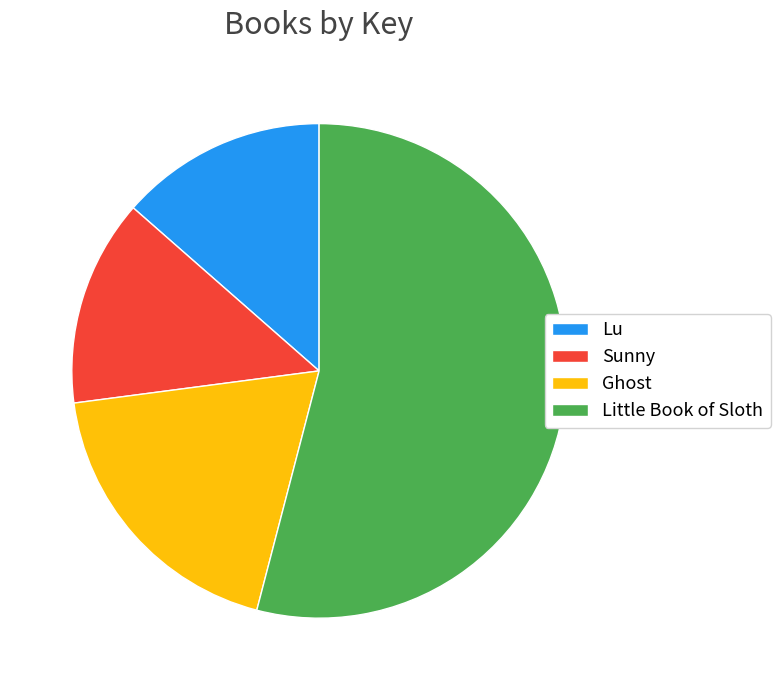

Which category accounts for the majority?

Little Book of Sloth